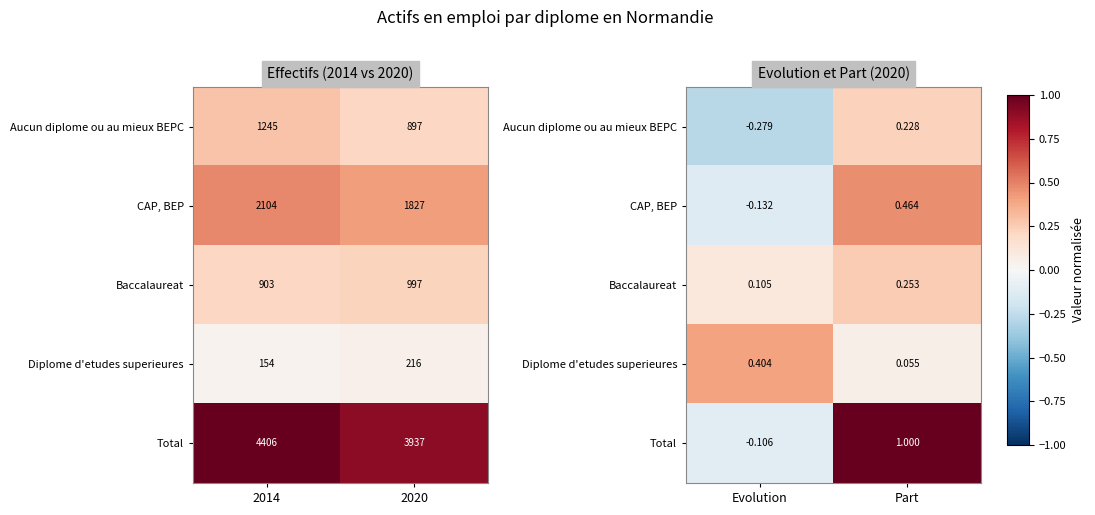

Rank the series by their maximum value, from highest to lowest.

Total, CAP, BEP, Diplome d'etudes superieures, Baccalaureat, Aucun diplome ou au mieux BEPC